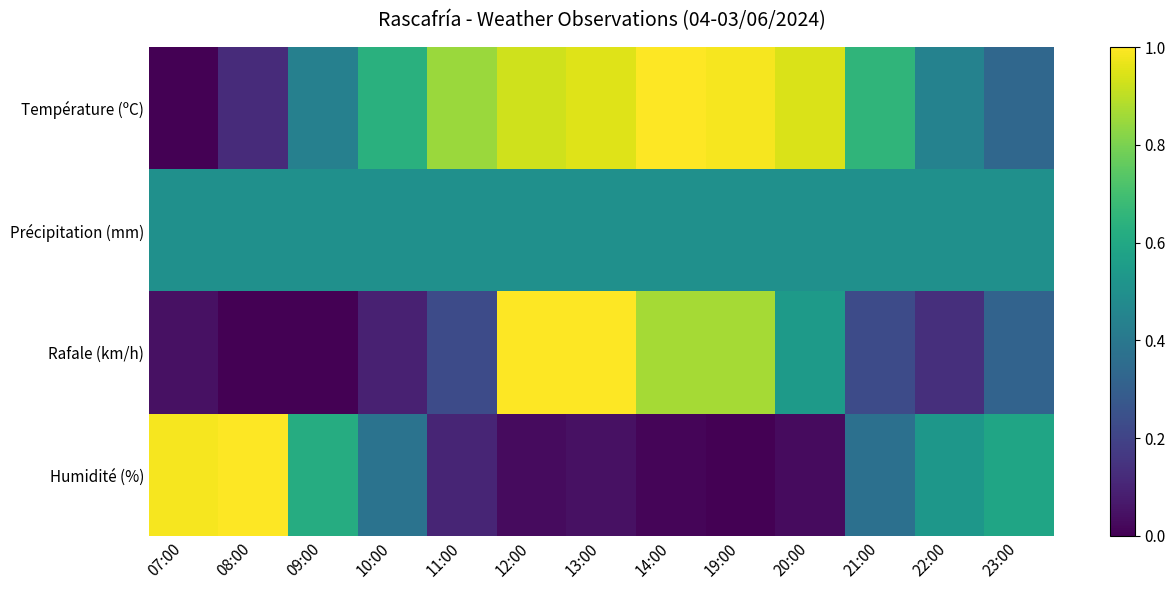

What is the total value across all series at 12:00?

2.5